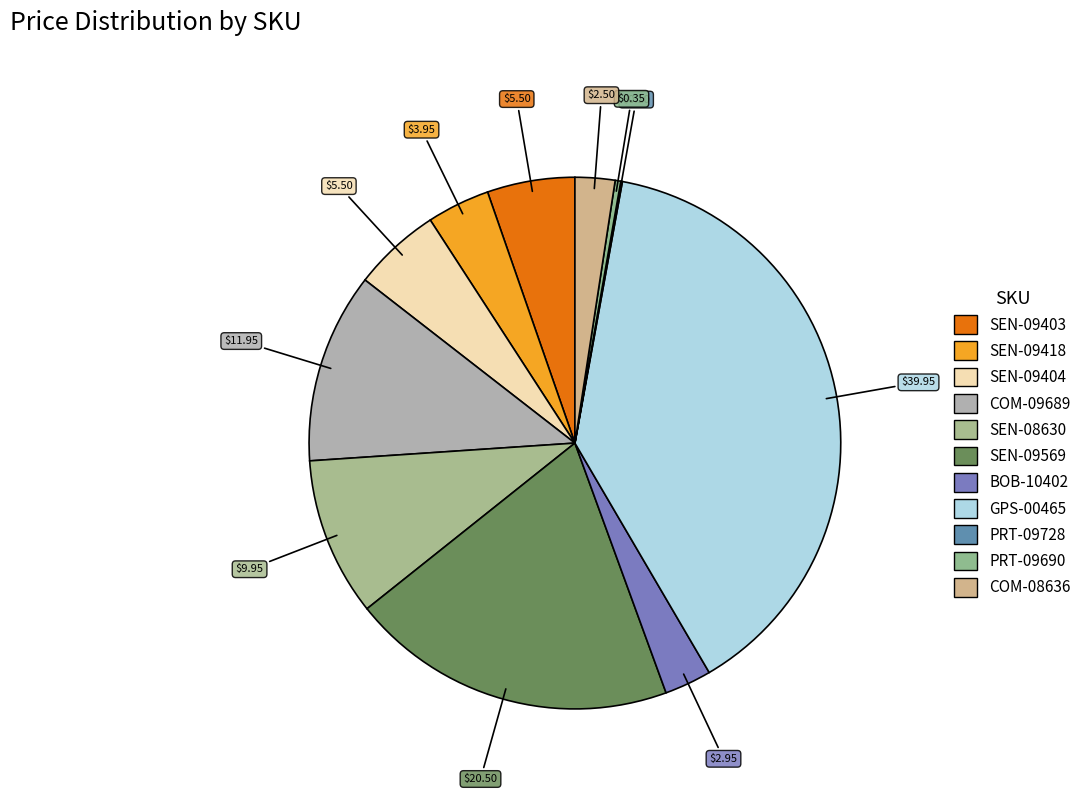

Rank the categories by value from lowest to highest.

PRT-09728, PRT-09690, COM-08636, BOB-10402, SEN-09418, SEN-09403, SEN-09404, SEN-08630, COM-09689, SEN-09569, GPS-00465